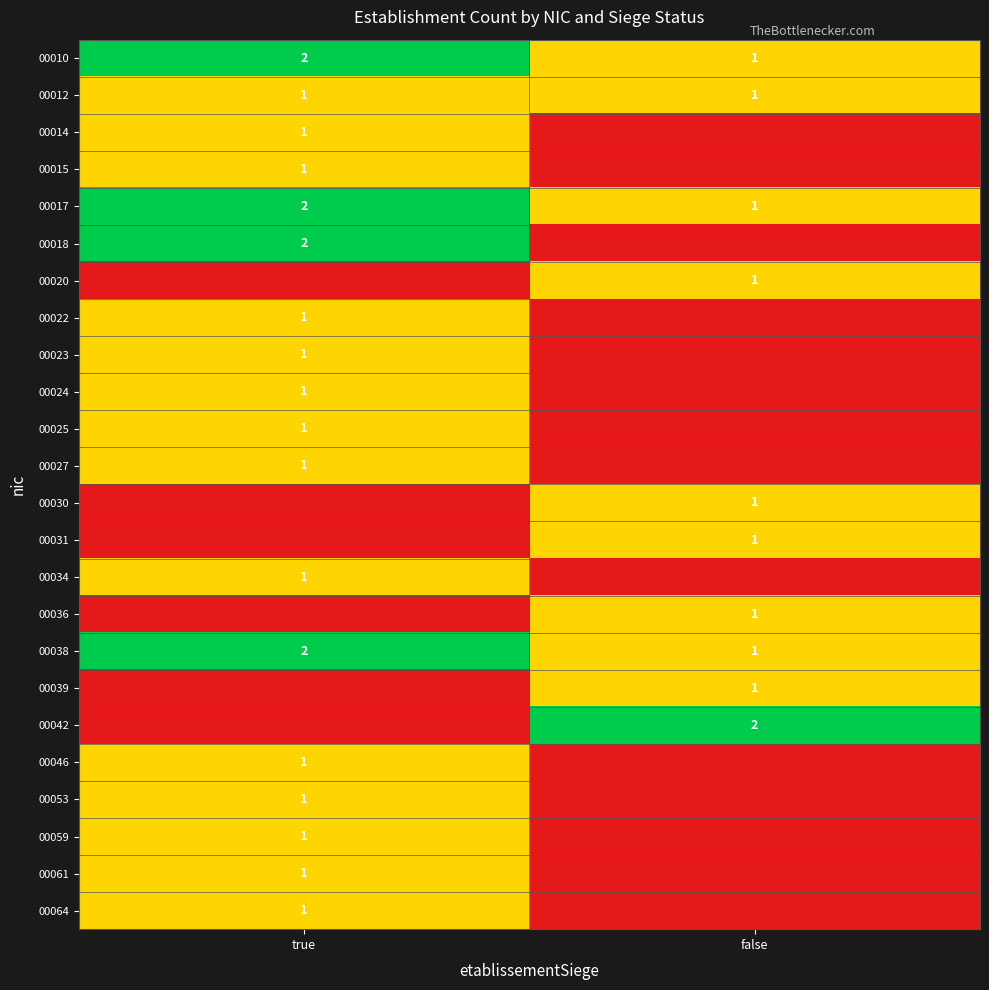

What is the sum of the 00038 values at false and true?

3